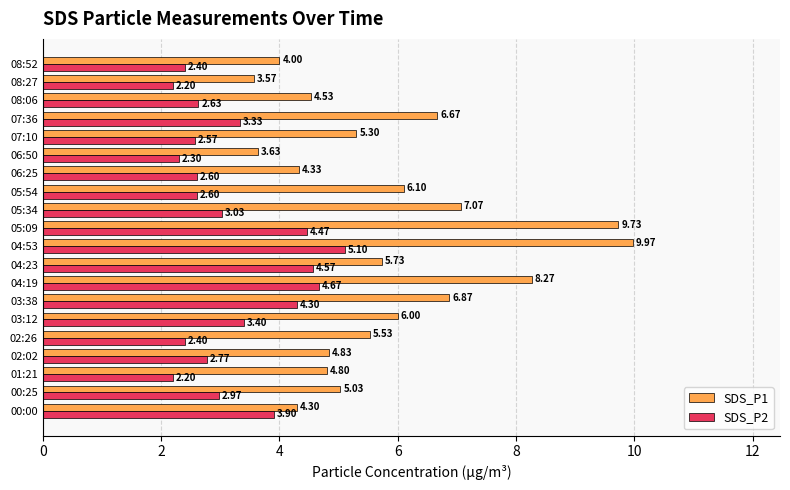

List the series in order of their peak value, lowest first.

SDS_P2, SDS_P1